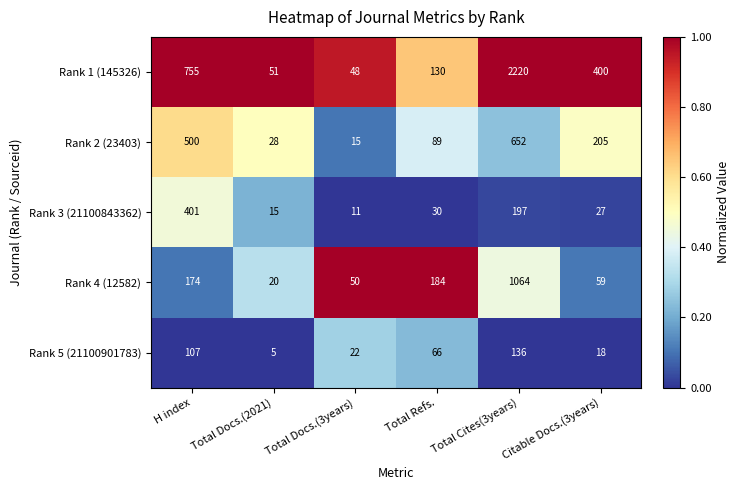

What is the difference between the maximum and second lowest values in the Rank 1 (145326) series?

2169